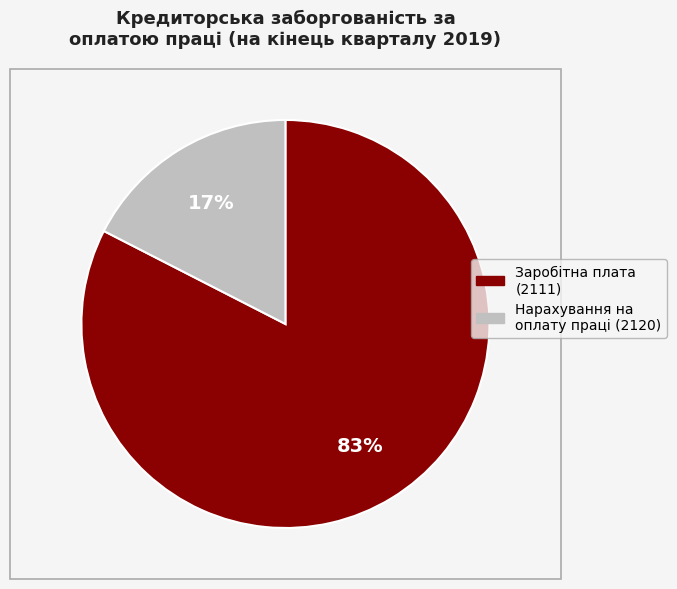

To the nearest percent, what is the average slice percentage?

50%